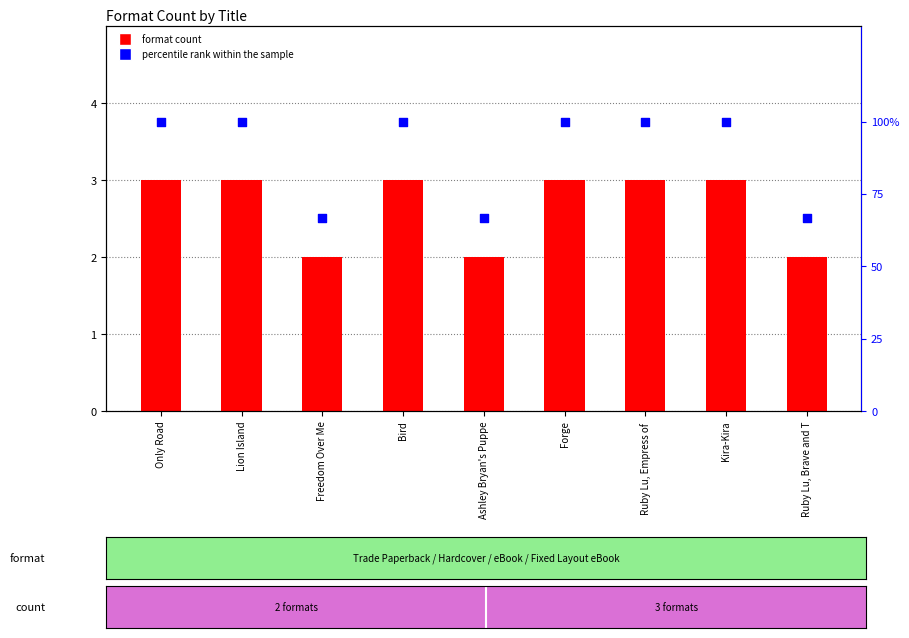

Which series reaches the maximum Y coordinate?

percentile rank within the sample